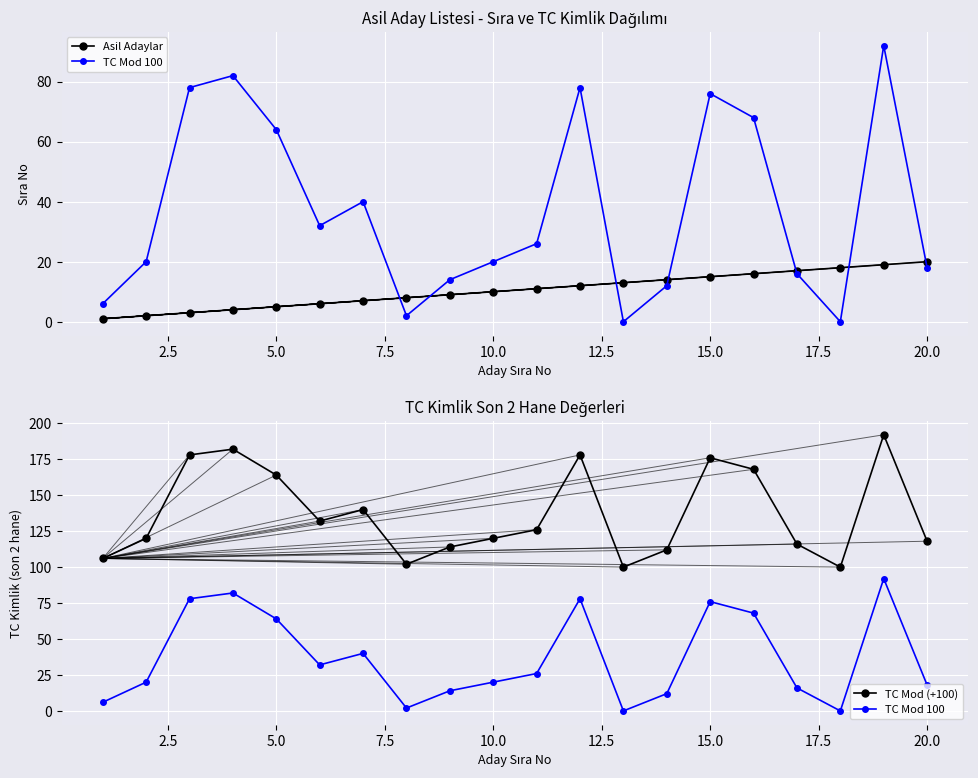

What are all the series names shown in the legend?

Asil Adaylar, TC Mod 100, TC Mod (+100)